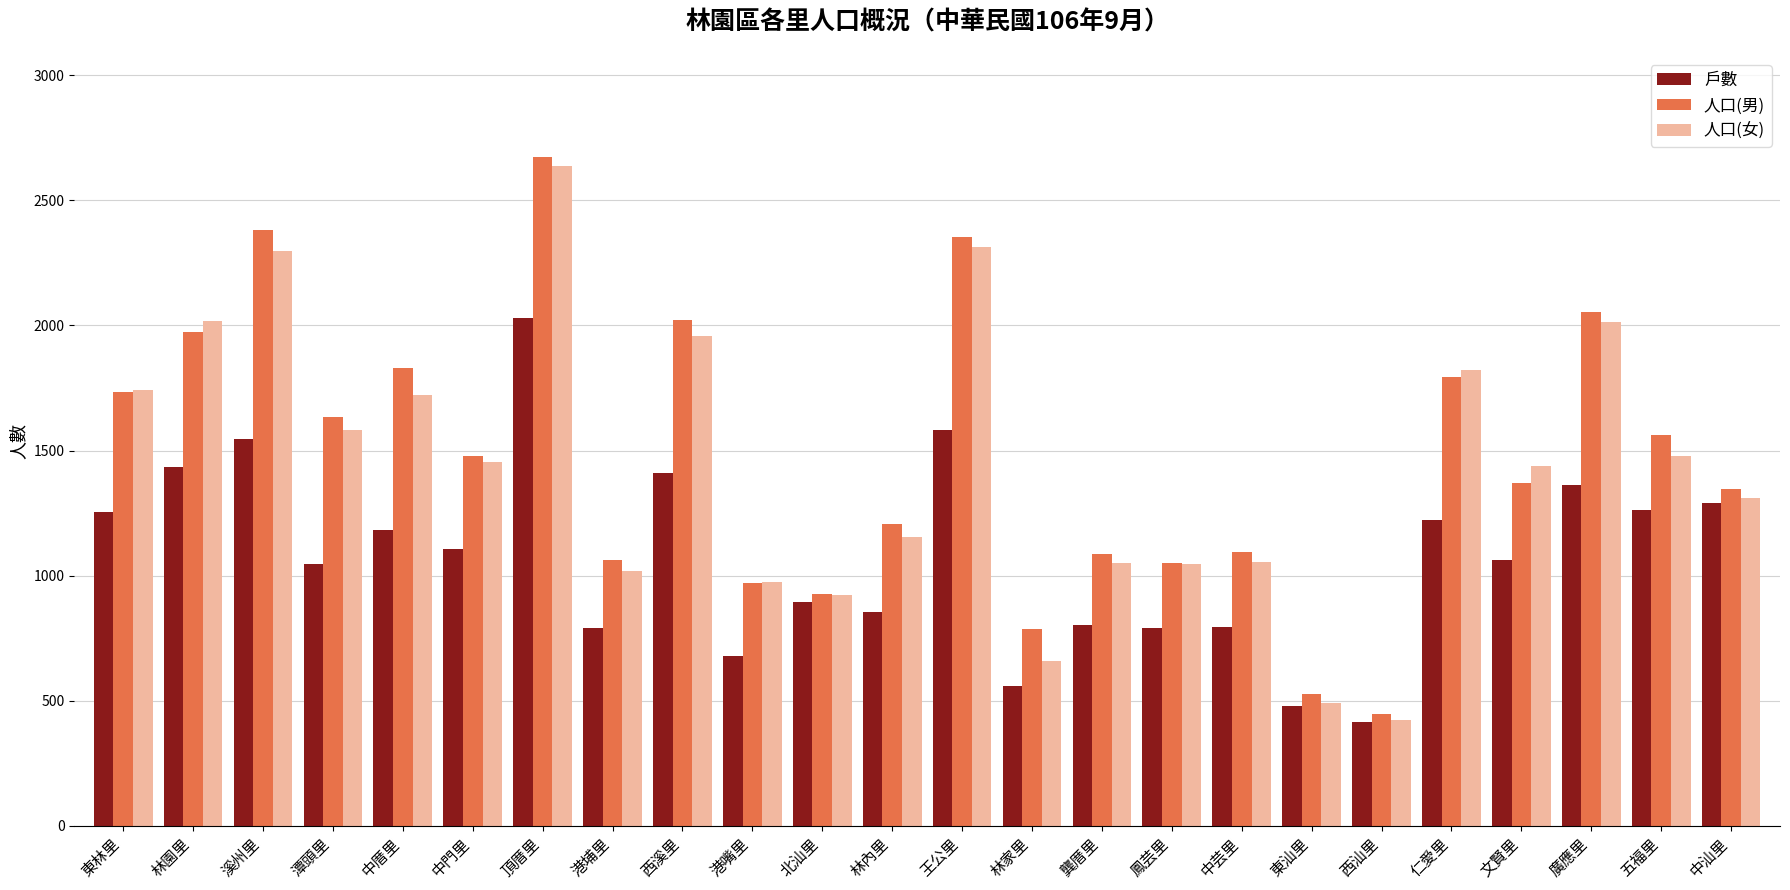

The 戶數 series shows 347 at 港嘴里. True or false?

False